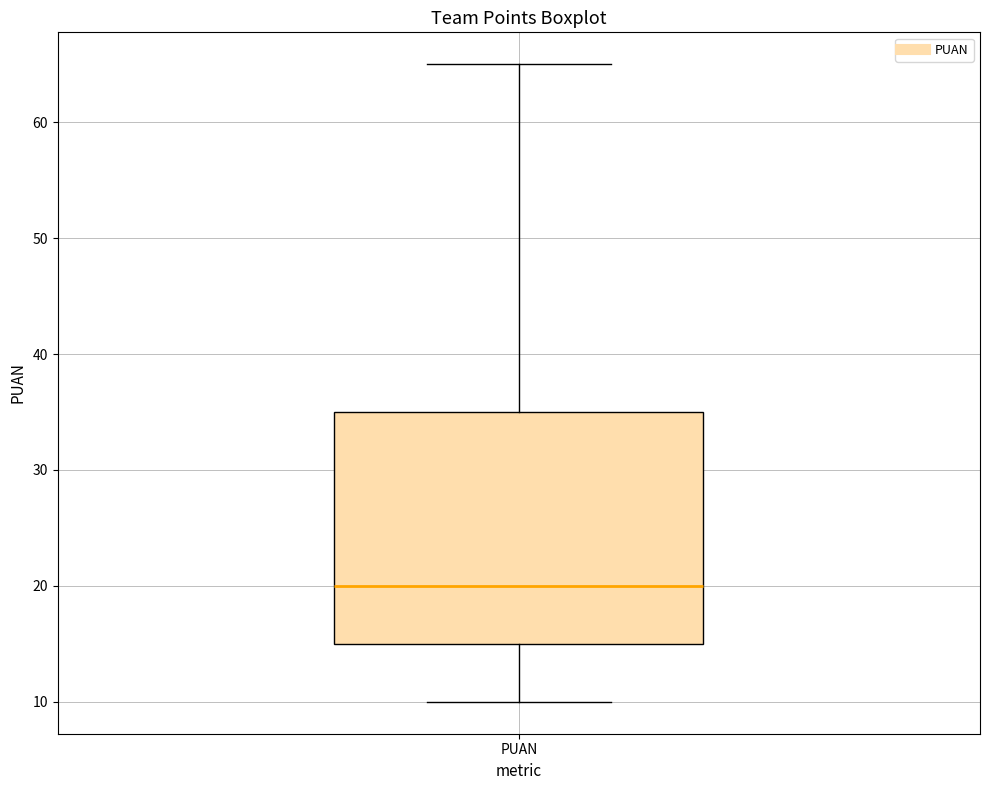

Transcribe this box plot: give where the median line is, the range the box spans, and where the two whiskers end, as read against the y-axis. The values are not printed on the chart, so give them approximately, as read against the axis.

median 20, box 15 to 35, whiskers 10 to 65